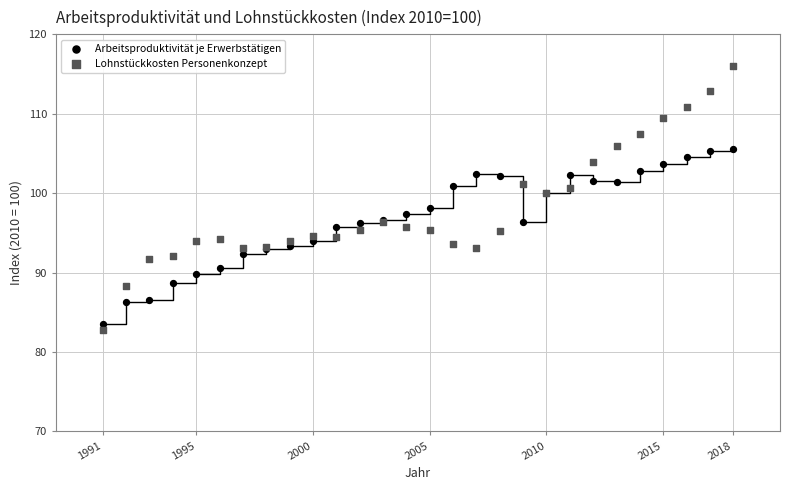

Which series has the largest Y range (max minus min)?

Lohnstückkosten Personenkonzept